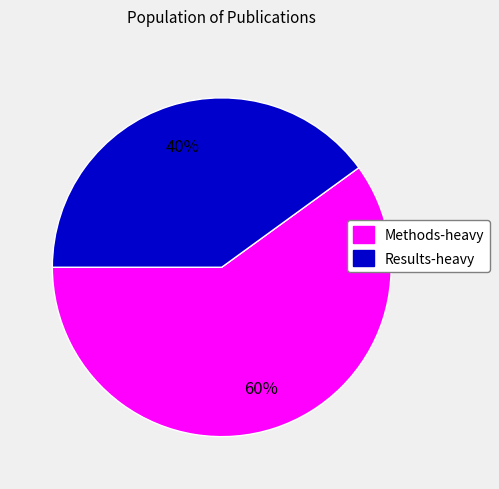

To the nearest percent, what is the average slice percentage?

50%